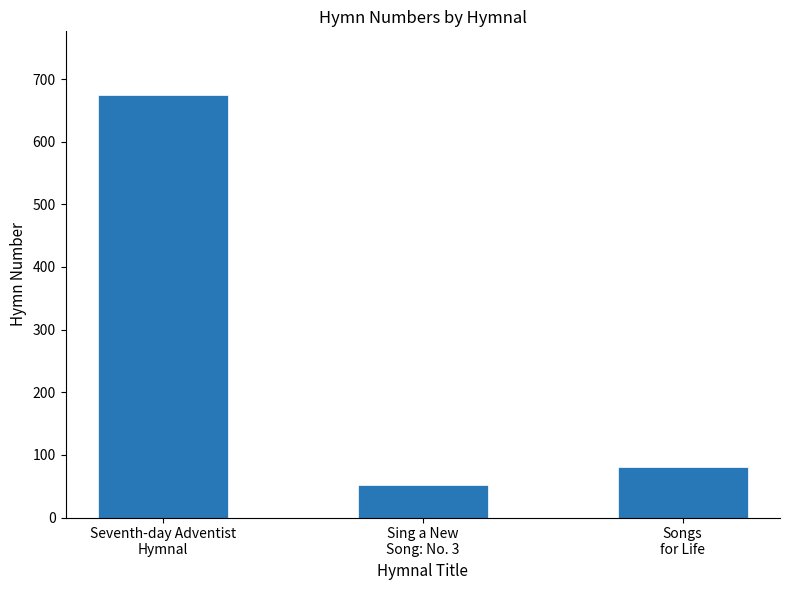

What is the sum of the values at Songs
for Life and Sing a New
Song: No. 3?

132